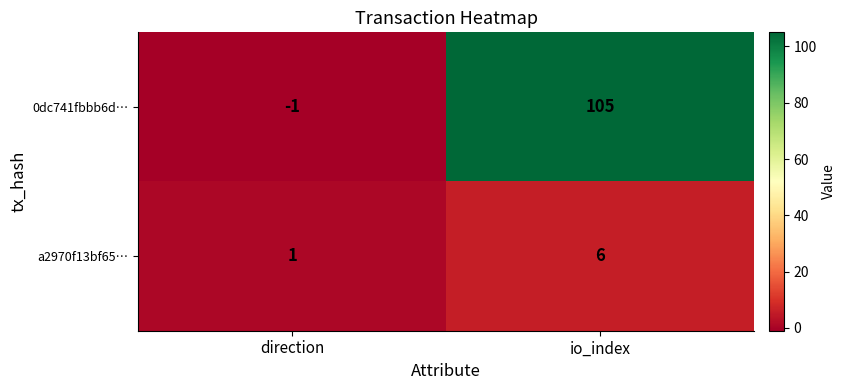

At which label is a2970f13bf65… closest to 3?

direction